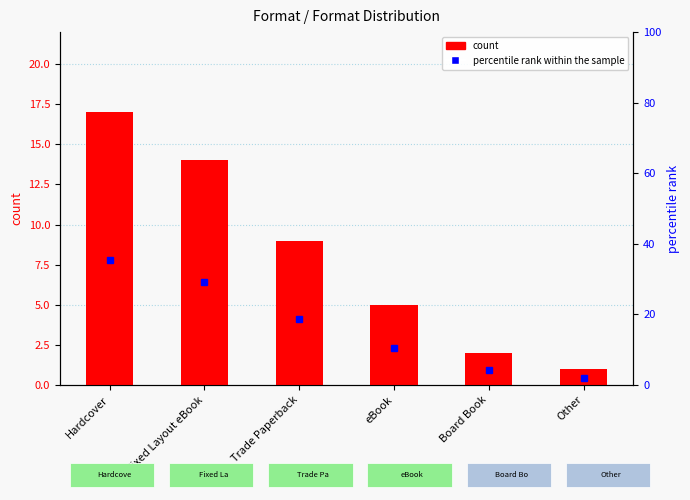

Are the bars grouped side by side (vs. stacked)?

Yes